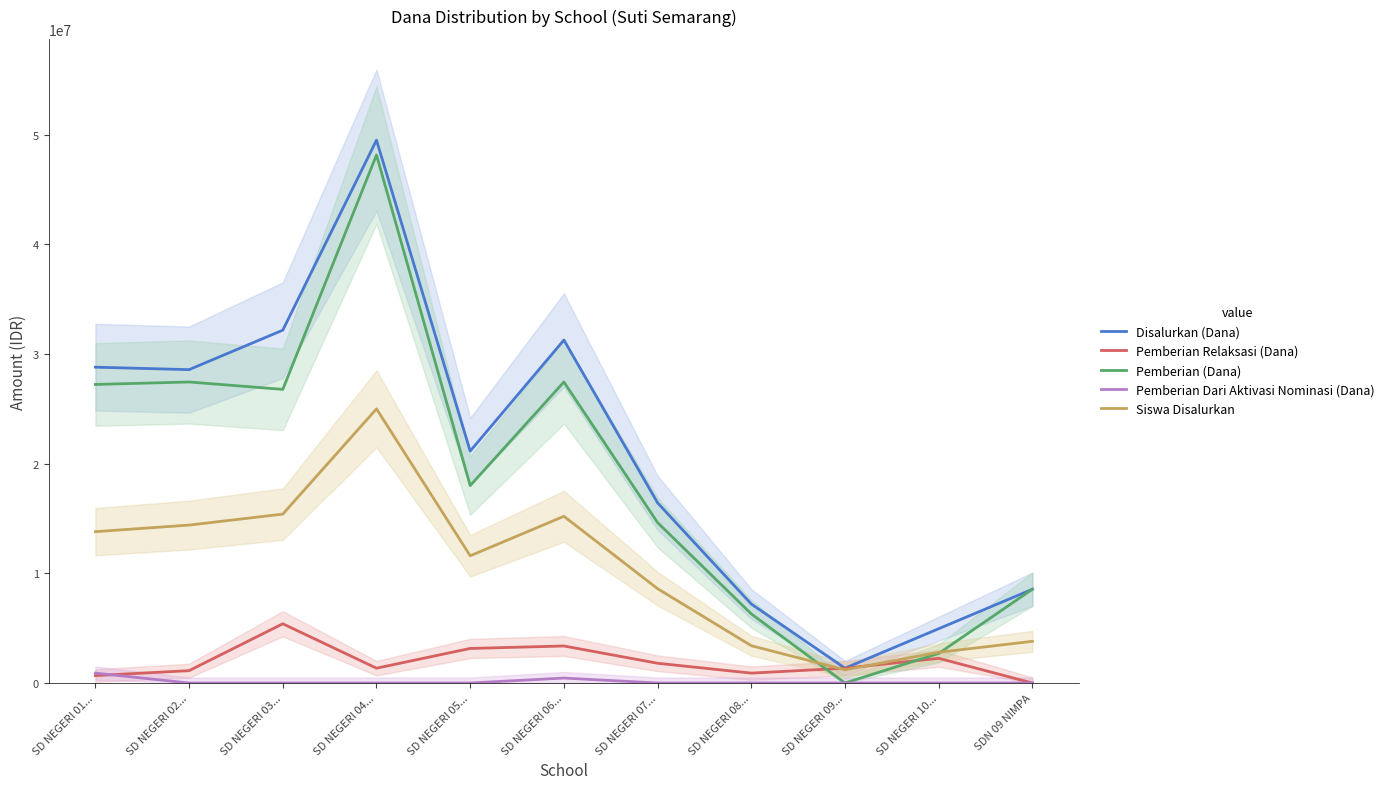

Reading left to right, what are all the values shown in this chart?

Disalurkan (Dana): SD NEGERI 01...=28800000	SD NEGERI 02...=28575000	SD NEGERI 03...=32175000	SD NEGERI 04...=49500000	SD NEGERI 05...=21150000	SD NEGERI 06...=31275000	SD NEGERI 07...=16425000	SD NEGERI 08...=7200000	SD NEGERI 09...=1350000	SD NEGERI 10...=4950000	SDN 09 NIMPA=8550000
Pemberian Relaksasi (Dana): SD NEGERI 01...=675000	SD NEGERI 02...=1125000	SD NEGERI 03...=5400000	SD NEGERI 04...=1350000	SD NEGERI 05...=3150000	SD NEGERI 06...=3375000	SD NEGERI 07...=1800000	SD NEGERI 08...=900000	SD NEGERI 09...=1350000	SD NEGERI 10...=2250000	SDN 09 NIMPA=0
Pemberian (Dana): SD NEGERI 01...=27225000	SD NEGERI 02...=27450000	SD NEGERI 03...=26775000	SD NEGERI 04...=48150000	SD NEGERI 05...=18000000	SD NEGERI 06...=27450000	SD NEGERI 07...=14625000	SD NEGERI 08...=6300000	SD NEGERI 09...=0	SD NEGERI 10...=2700000	SDN 09 NIMPA=8550000
Pemberian Dari Aktivasi Nominasi (Dana): SD NEGERI 01...=900000	SD NEGERI 02...=0	SD NEGERI 03...=0	SD NEGERI 04...=0	SD NEGERI 05...=0	SD NEGERI 06...=450000	SD NEGERI 07...=0	SD NEGERI 08...=0	SD NEGERI 09...=0	SD NEGERI 10...=0	SDN 09 NIMPA=0
Siswa Disalurkan: SD NEGERI 01...=13800000	SD NEGERI 02...=14400000	SD NEGERI 03...=15400000	SD NEGERI 04...=25000000	SD NEGERI 05...=11600000	SD NEGERI 06...=15200000	SD NEGERI 07...=8600000	SD NEGERI 08...=3400000	SD NEGERI 09...=1200000	SD NEGERI 10...=2800000	SDN 09 NIMPA=3800000